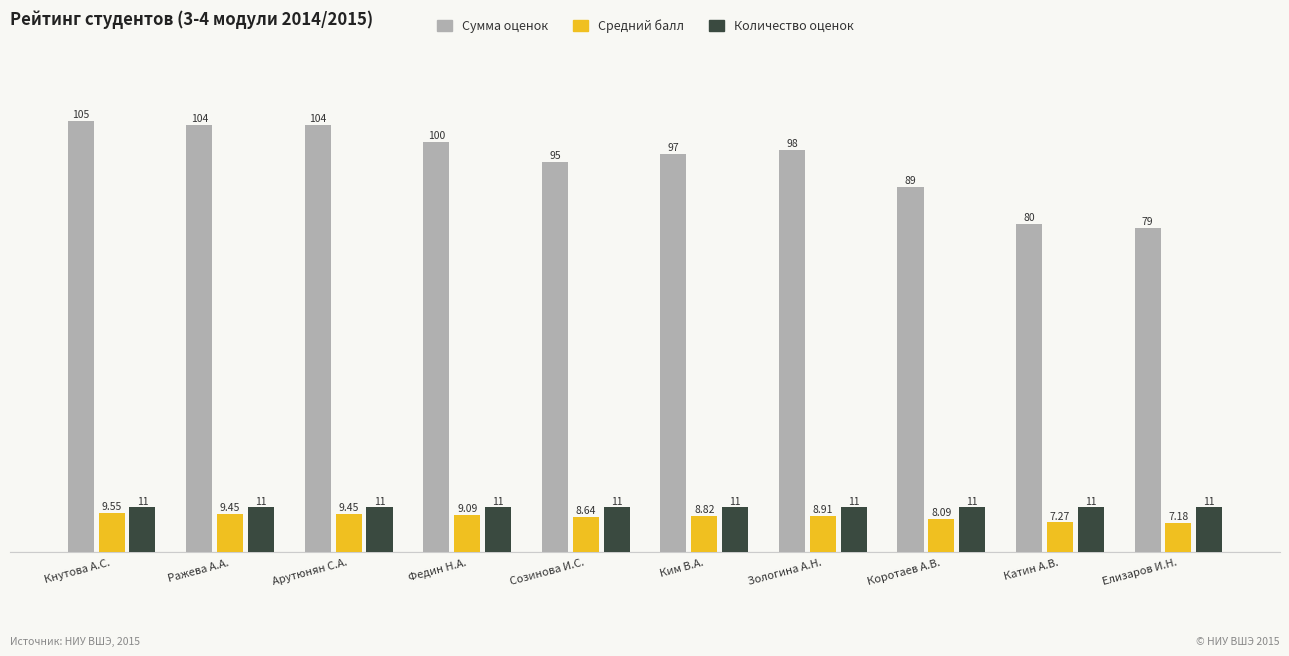

What is the label of the 3rd bar from the left?

Арутюнян С.А.